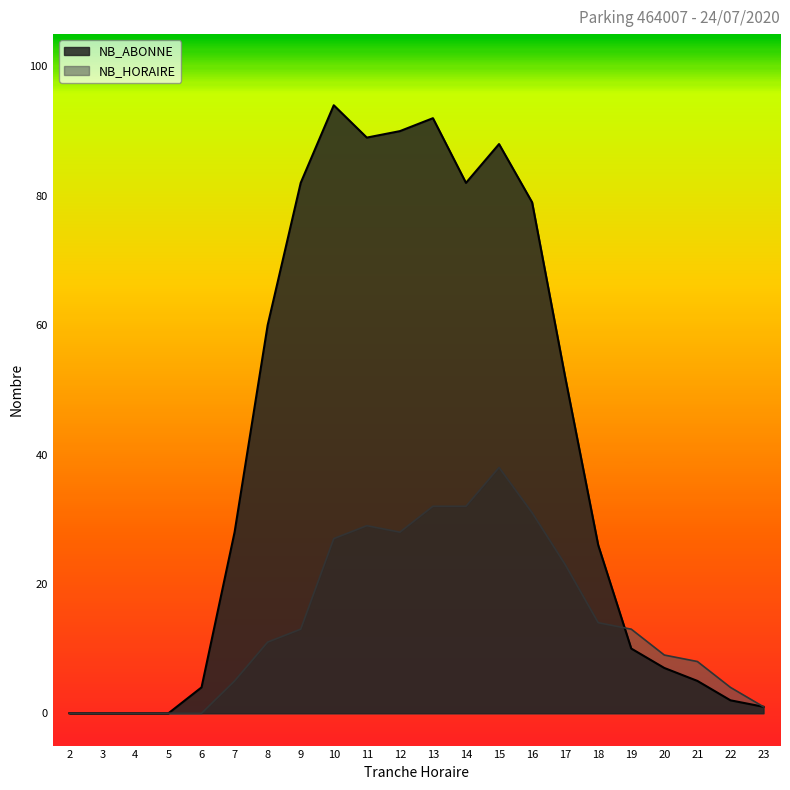

What is the value of the NB_HORAIRE point at the 20th from the left?

8